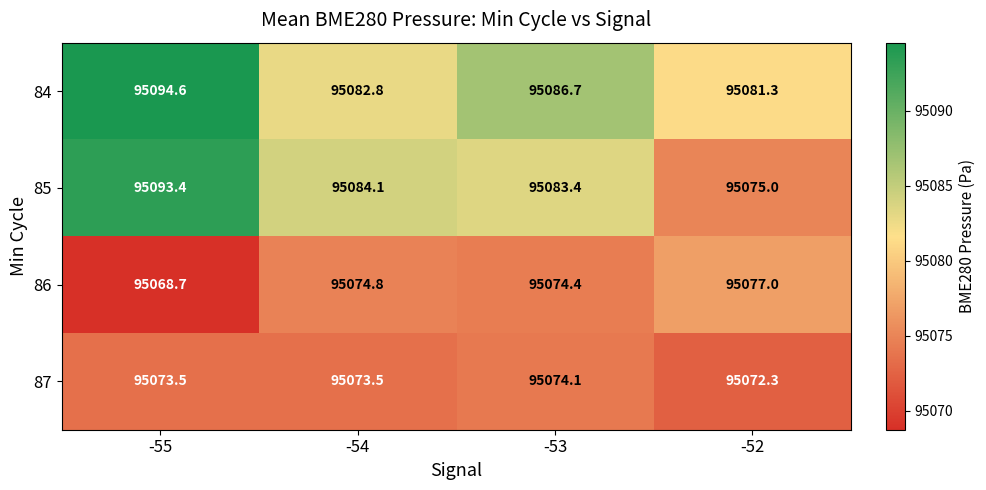

What is the average value of the 87 series?

95073.4